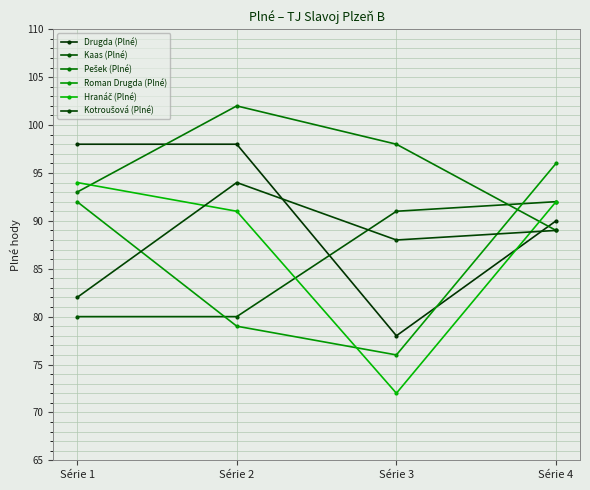

Where does the Hranáč (Plné) series first go above 92?

Série 1